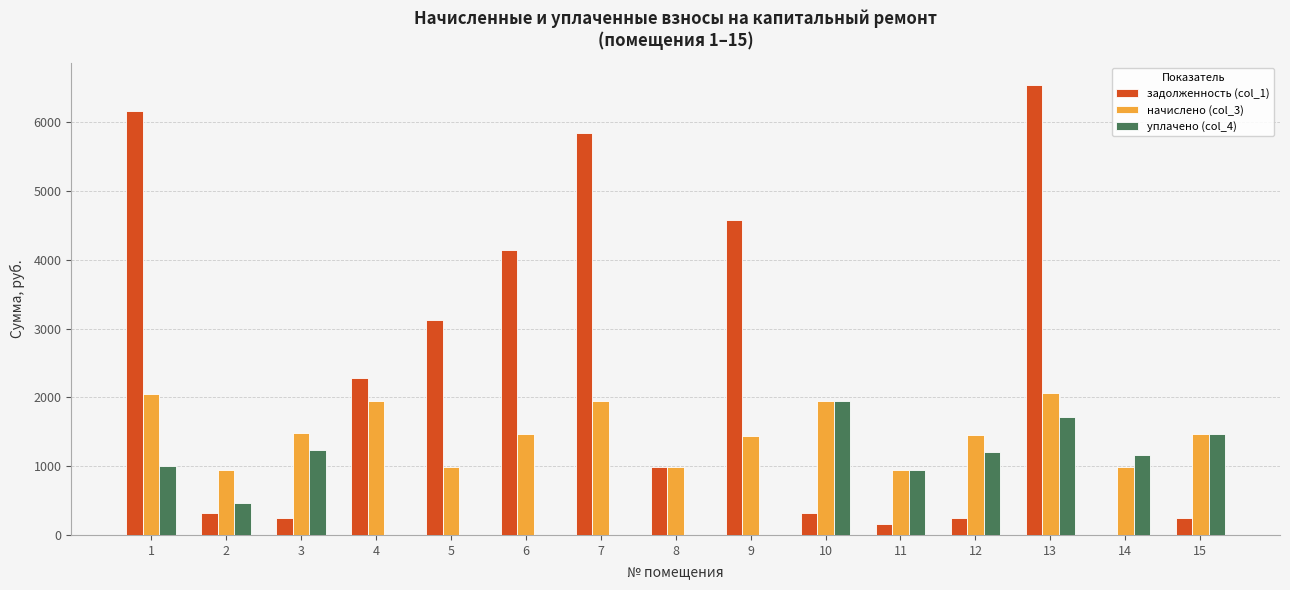

The value of задолженность (col_1) at 14 is 0.0. True or false?

True